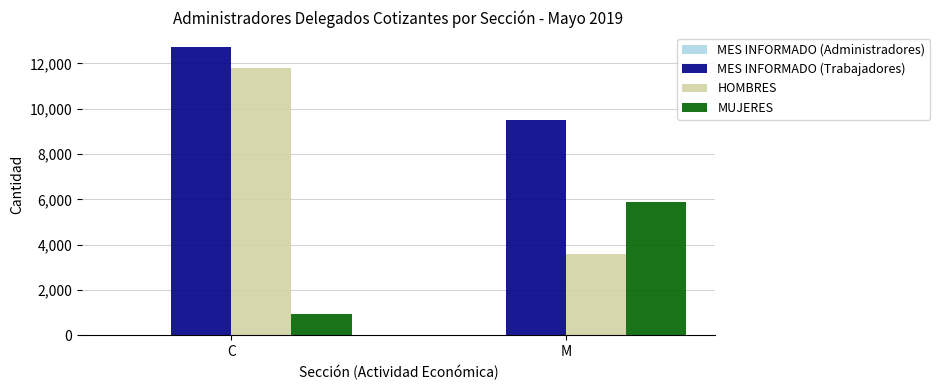

At which category is the sum across all series the highest?

C